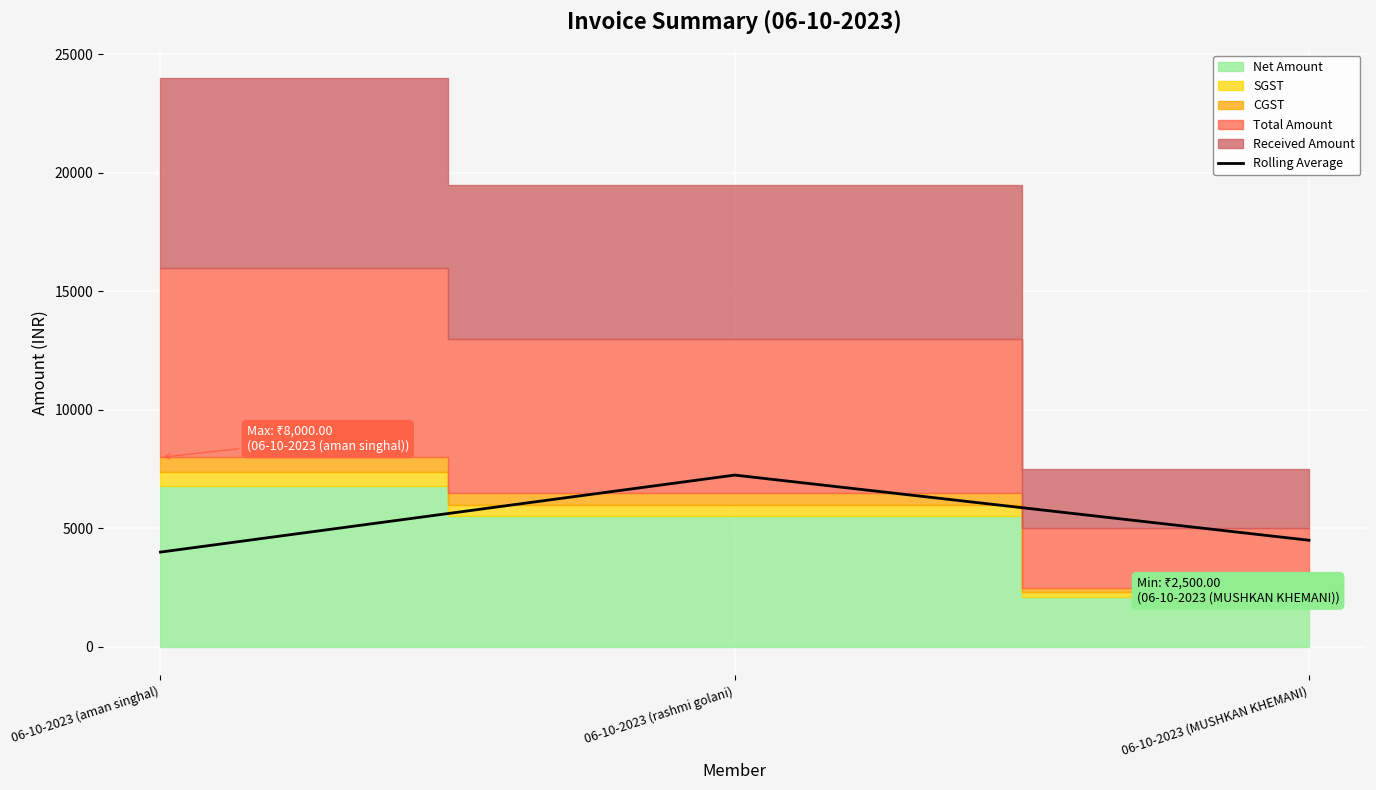

What is the maximum value for Rolling Average?

7250